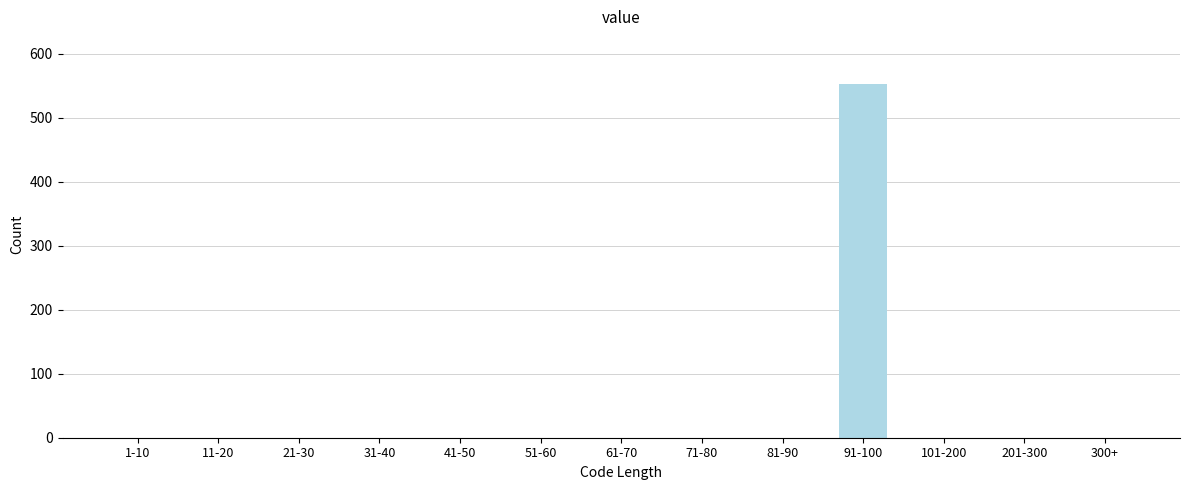

Reading left to right, extract all data points from this chart.

1-10=0	11-20=0	21-30=0	31-40=0	41-50=0	51-60=0	61-70=0	71-80=0	81-90=0	91-100=552	101-200=0	201-300=0	300+=0